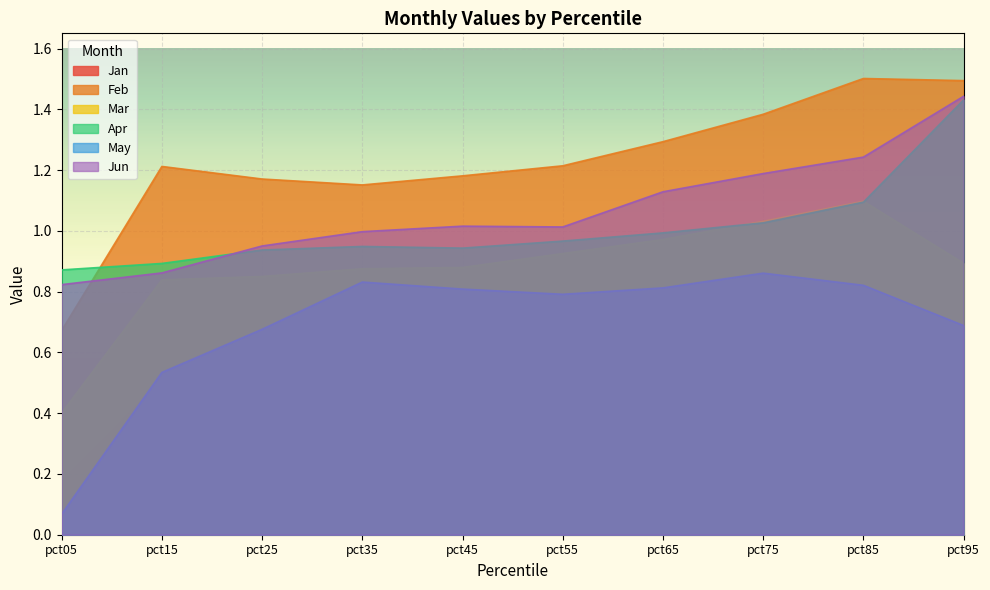

Reading left to right, list all the values displayed in this chart.

Jan: pct05=0.2	pct15=0.5	pct25=0.5	pct35=0.6	pct45=0.6	pct55=0.7	pct65=0.7	pct75=0.7	pct85=0.8	pct95=0.7
Feb: pct05=0.7	pct15=1.2	pct25=1.2	pct35=1.2	pct45=1.2	pct55=1.2	pct65=1.3	pct75=1.4	pct85=1.5	pct95=1.5
Mar: pct05=0.4	pct15=0.8	pct25=0.8	pct35=0.9	pct45=0.9	pct55=0.9	pct65=1.0	pct75=1.0	pct85=1.1	pct95=0.9
Apr: pct05=0.9	pct15=0.9	pct25=0.9	pct35=0.9	pct45=0.9	pct55=1.0	pct65=1.0	pct75=1.0	pct85=1.1	pct95=1.4
May: pct05=0.1	pct15=0.5	pct25=0.7	pct35=0.8	pct45=0.8	pct55=0.8	pct65=0.8	pct75=0.9	pct85=0.8	pct95=0.7
Jun: pct05=0.8	pct15=0.9	pct25=1.0	pct35=1.0	pct45=1.0	pct55=1.0	pct65=1.1	pct75=1.2	pct85=1.2	pct95=1.4